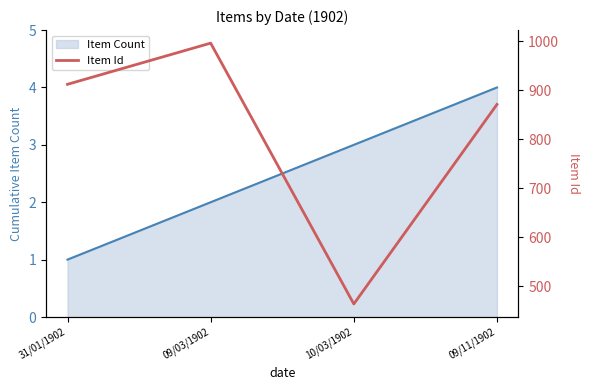

The Item Count series shows 1 at 31/01/1902. True or false?

True